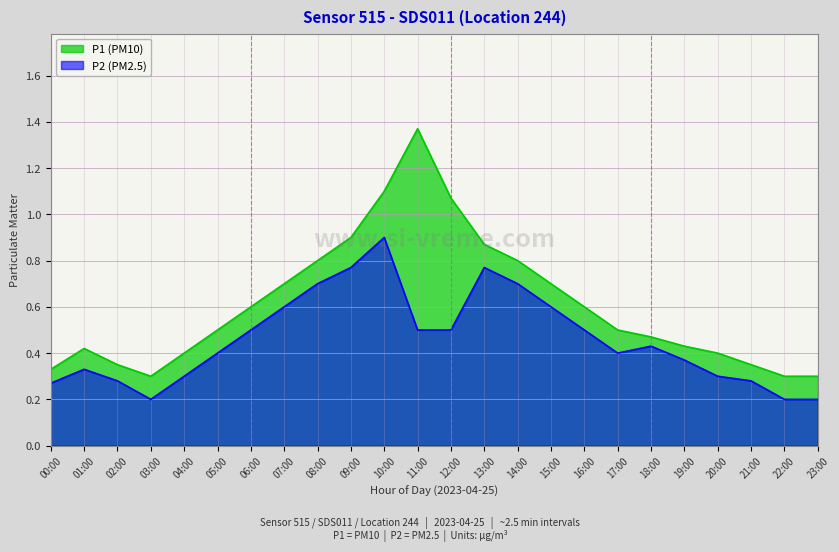

Between 04:00 and 10:00, which series saw the biggest shift?

P1 (PM10)